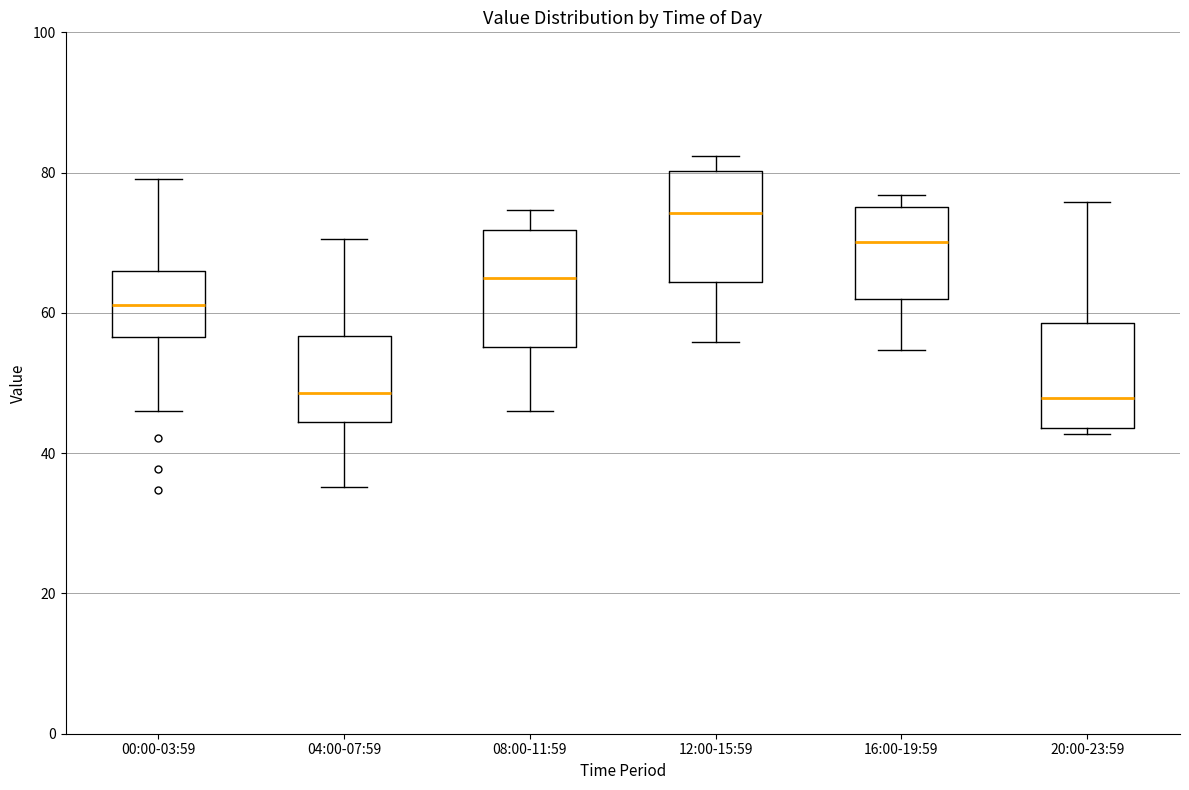

Reading left to right, transcribe this box plot: for each box, give where its median line is, the range the box spans, and where its two whiskers end, as read against the y-axis. The values are not printed on the chart, so give them approximately, as read against the axis.

00:00-03:59: median 62, box 56 to 66, whiskers 46 to 80
04:00-07:59: median 48, box 44 to 56, whiskers 36 to 70
08:00-11:59: median 66, box 56 to 72, whiskers 46 to 74
12:00-15:59: median 74, box 64 to 80, whiskers 56 to 82
16:00-19:59: median 70, box 62 to 76, whiskers 54 to 76 (just above the box's upper edge)
20:00-23:59: median 48, box 44 to 58, whiskers 42 to 76